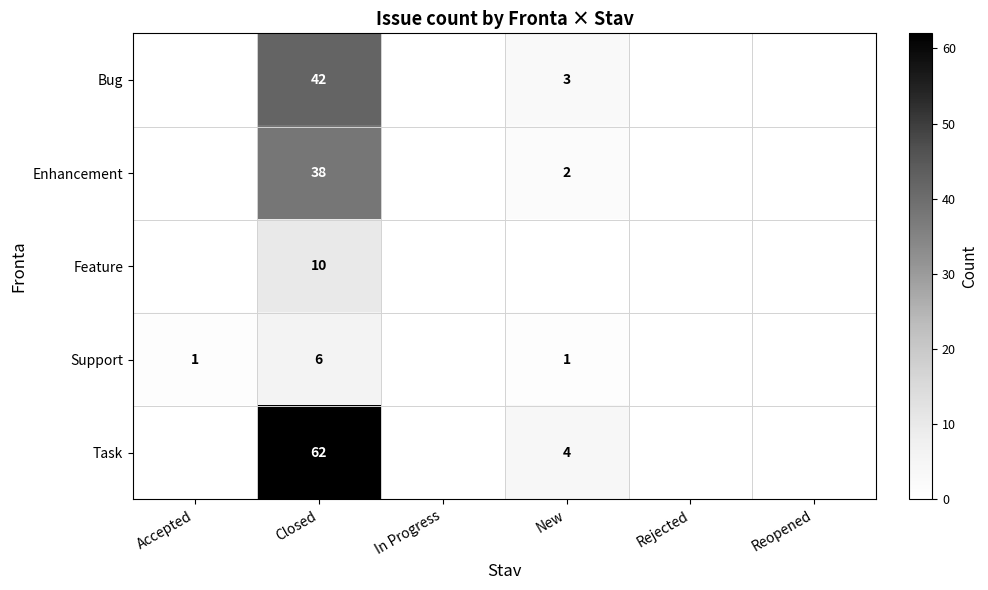

True or false: Support has a value of 6 at Closed.

True